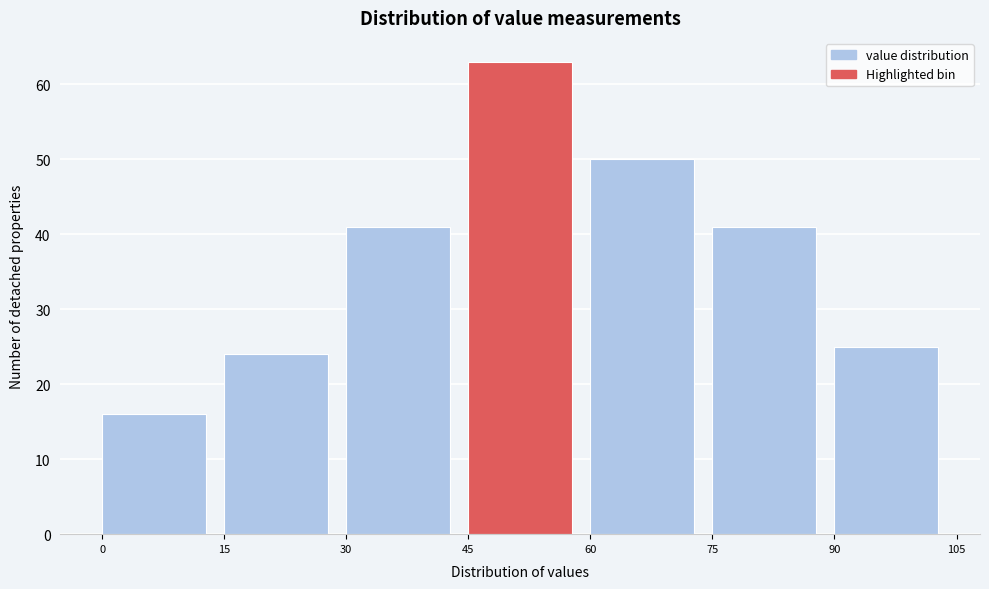

Over which range of the x-axis is the bar tallest?

45 to 60